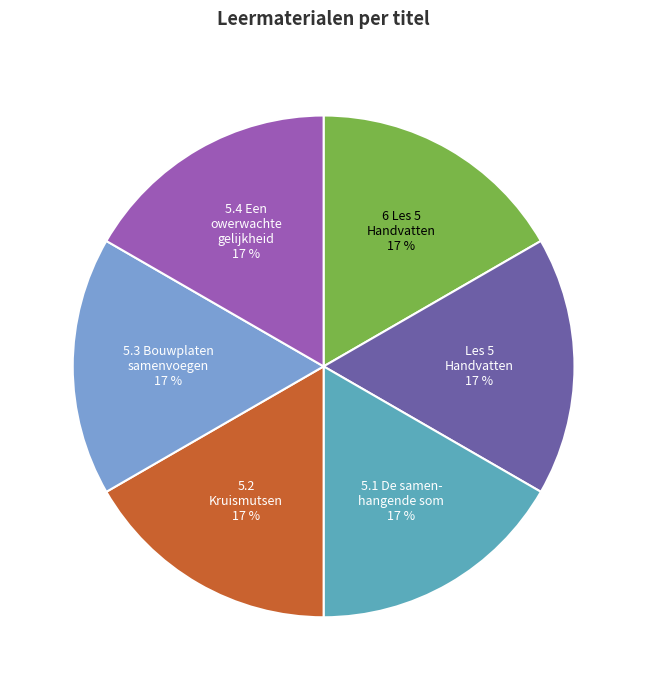

Is there any slice that represents more than half of the pie?

No